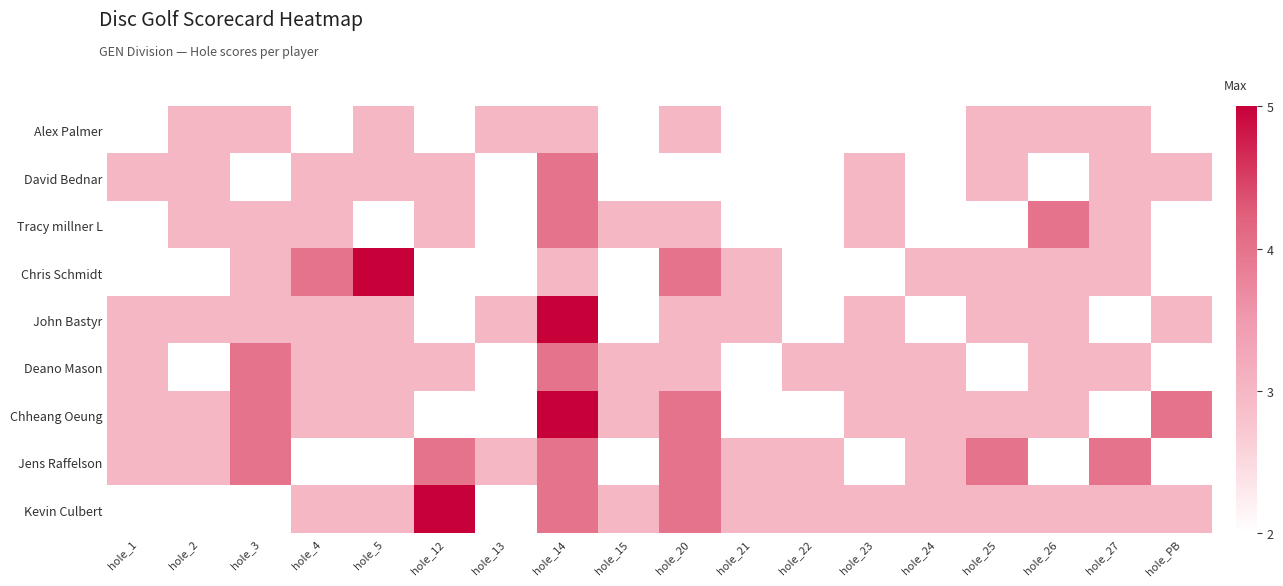

Which label corresponds to the smallest value in the chart?

hole_1